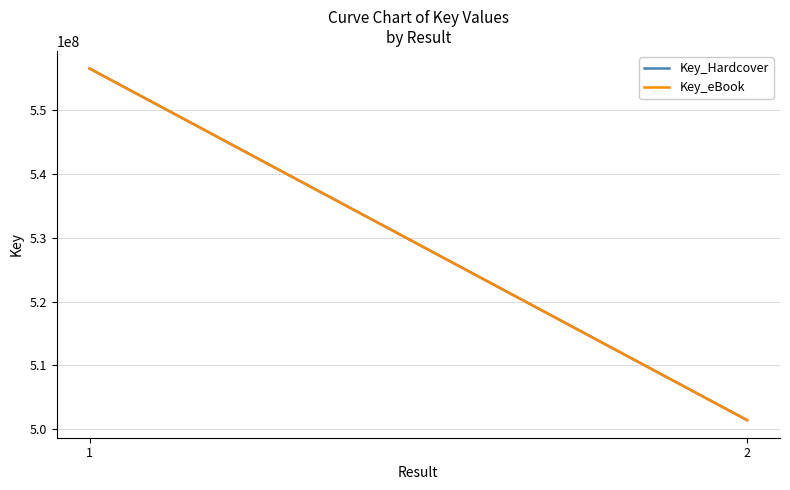

The value of Key_eBook at 2 is 501443681. True or false?

True